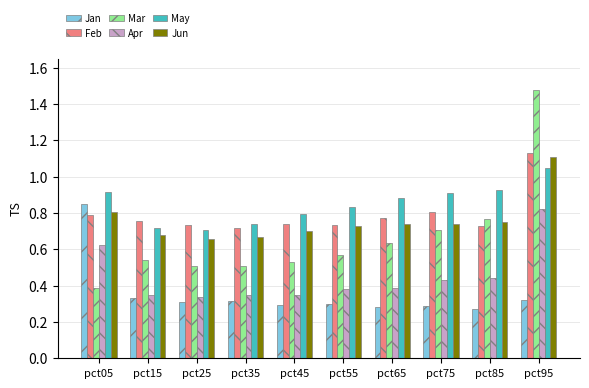

Count the Feb values in the range 0 to 1.

9